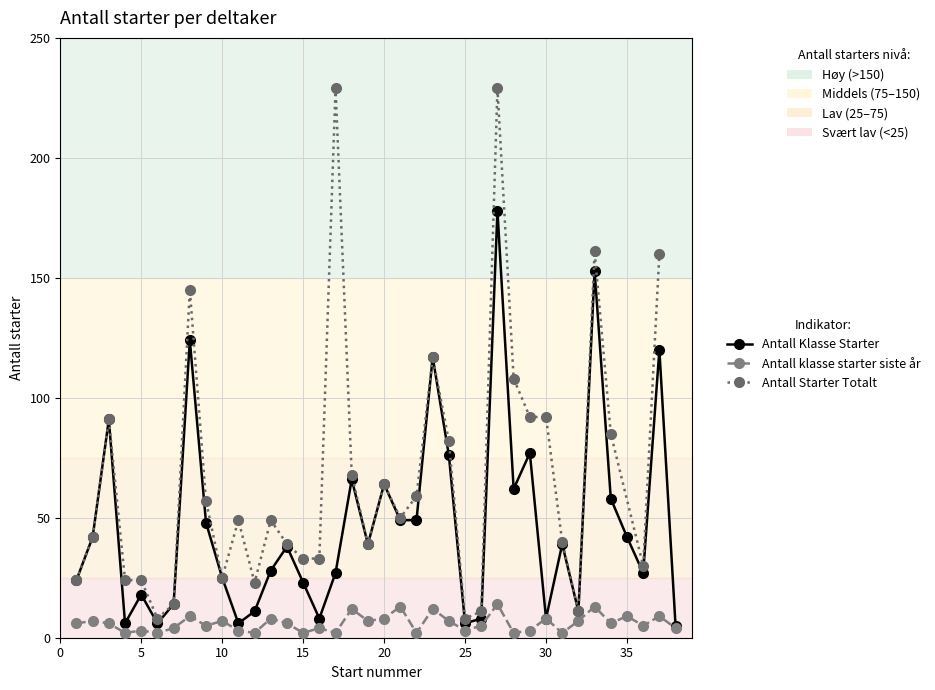

Which has a higher value, 16 or 32?

32